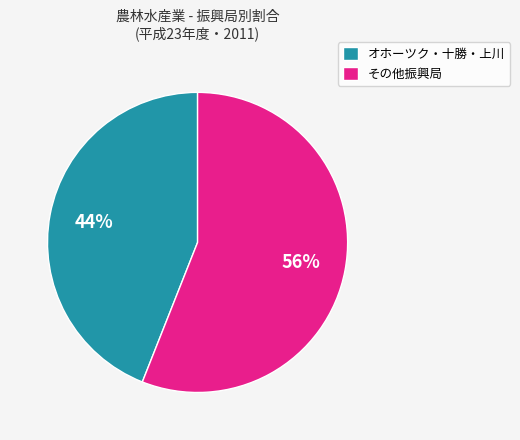

Is it true that その他振興局 is 64% of the pie?

False